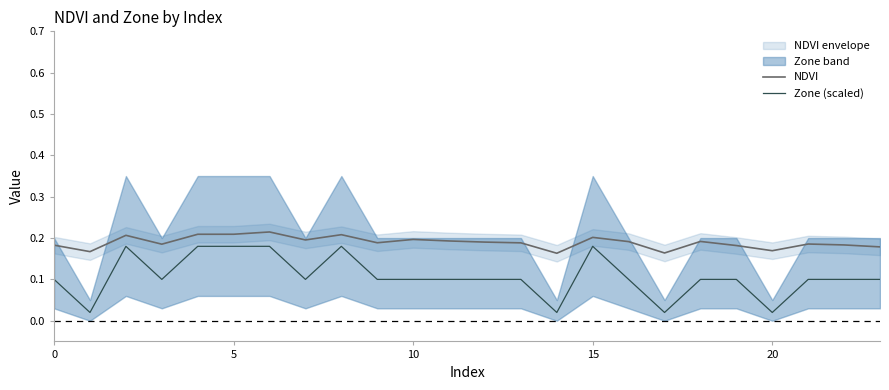

True or false: Zone (scaled) has a value of 0.2 at 10.

False